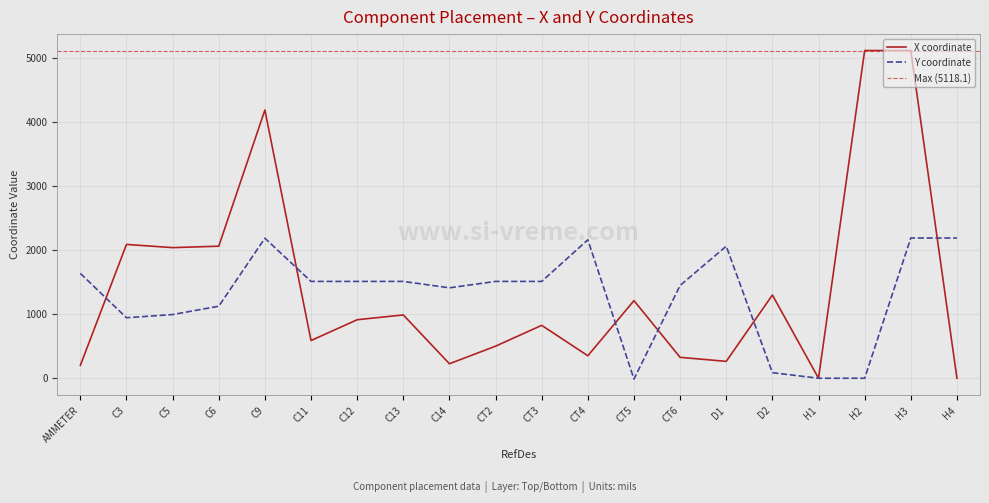

The value of Y at H2 is 0.0. True or false?

True